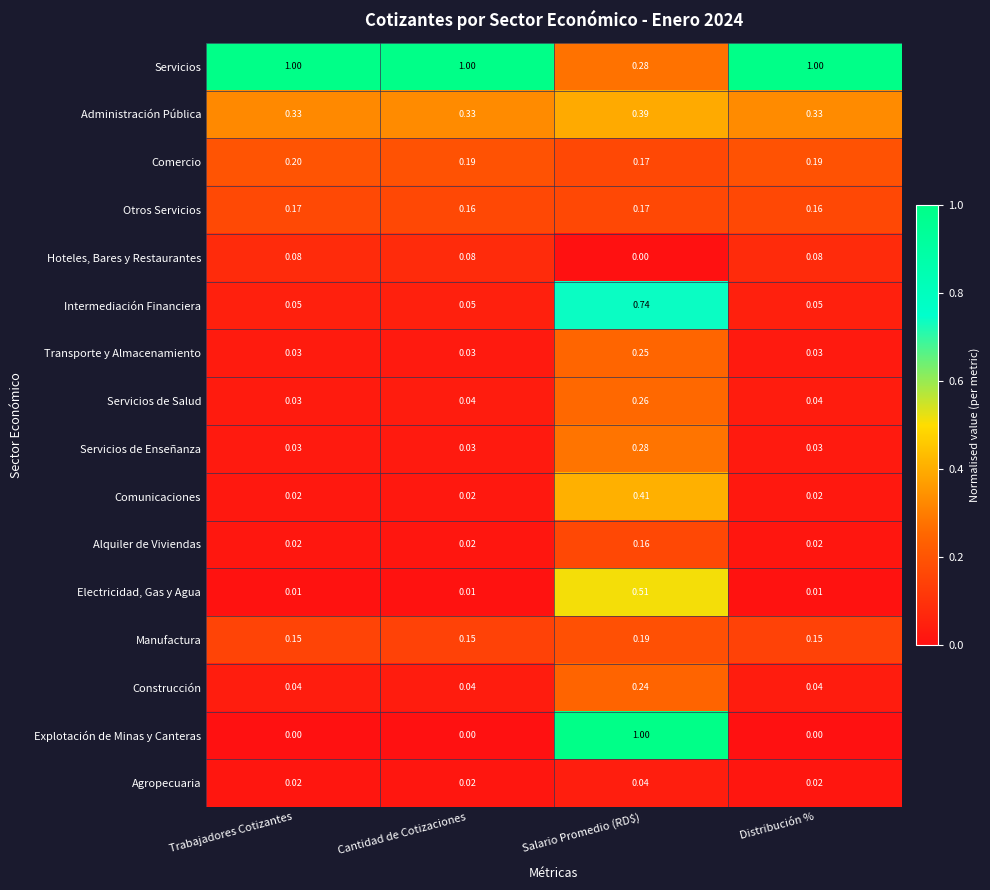

Which series changed the most between Trabajadores Cotizantes and Salario Promedio (RD$)?

Explotación de Minas y Canteras